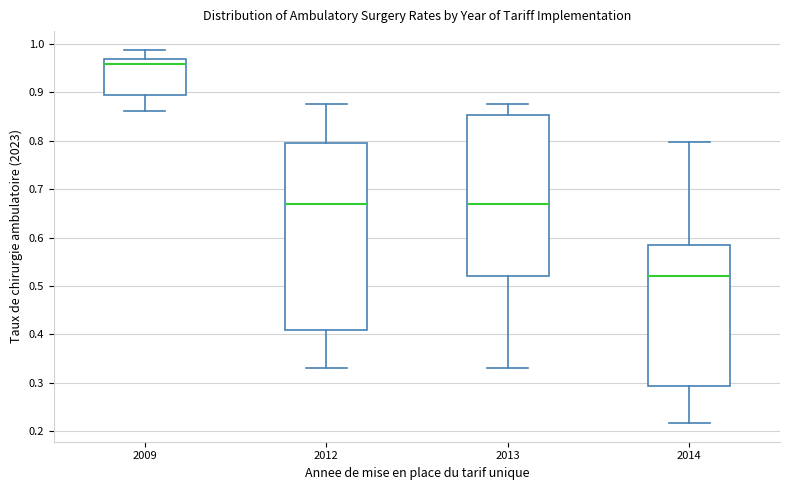

Where does the lower whisker of the box at x = 2014 end on the y-axis? The values are not printed on the chart, so give them approximately, as read against the axis.

0.22